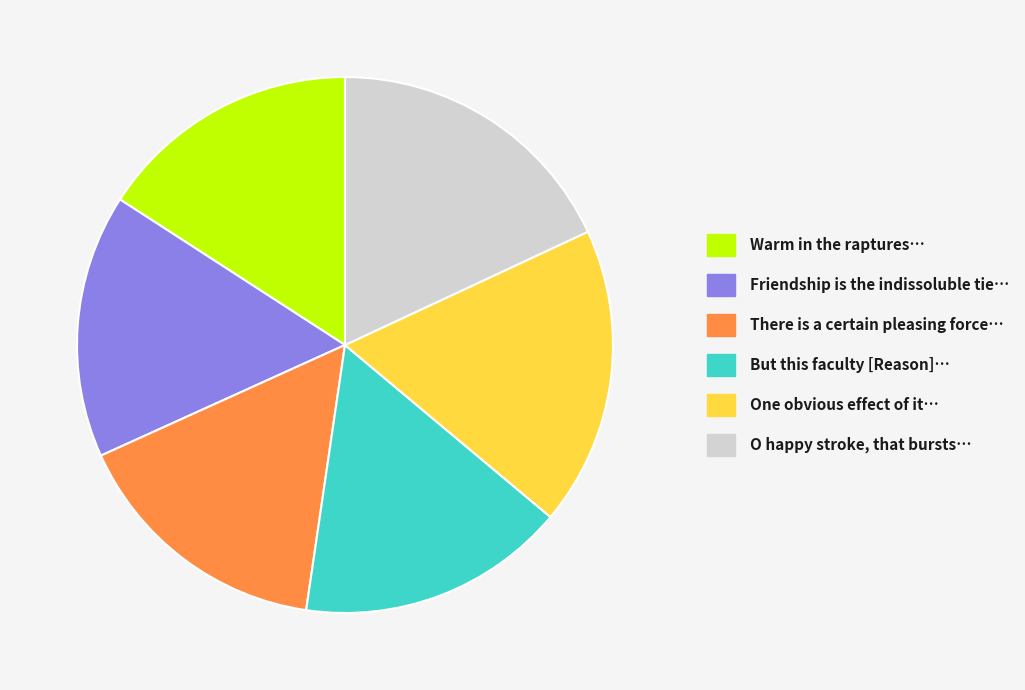

Is it true that Friendship is the indissoluble tie… is 21% of the pie?

False